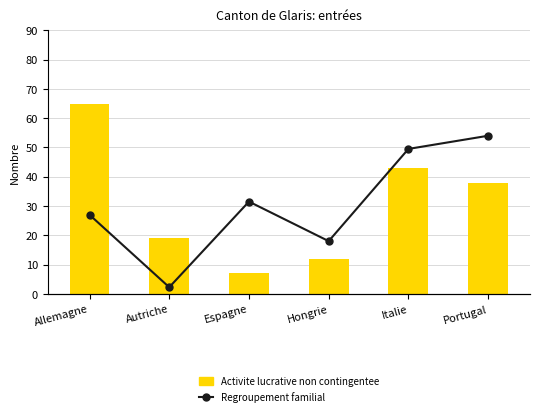

What is the difference between the maximum and minimum values in the Activite lucrative non contingentee series?

58